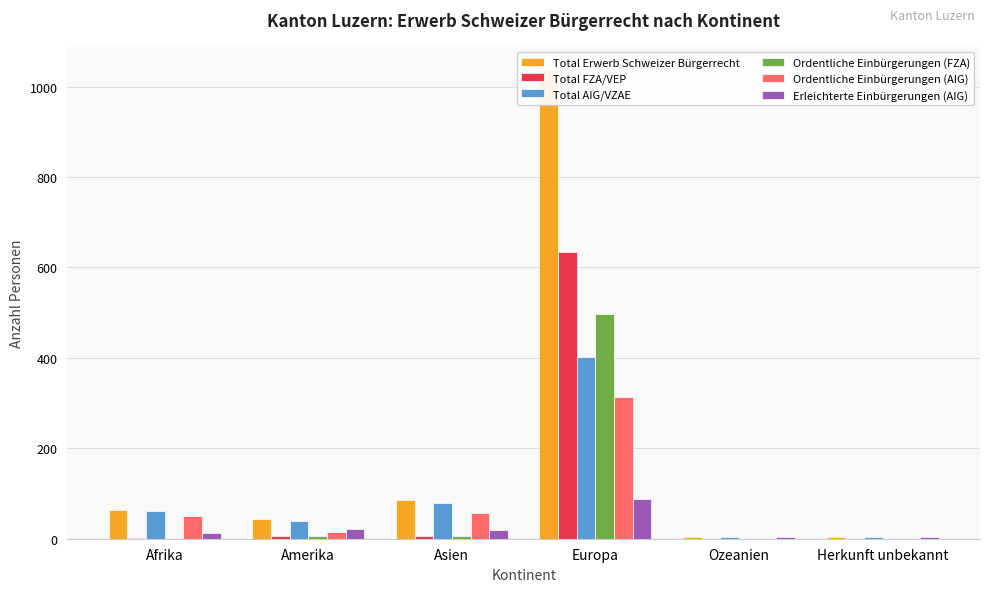

How many data points in Total AIG/VZAE are above 62?

2